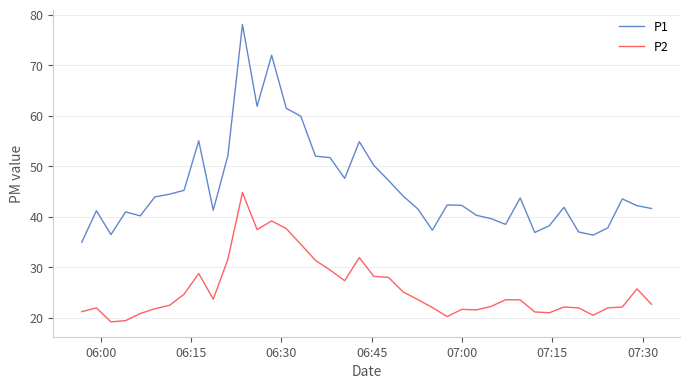

Is this an area chart (filled region under the line)?

No